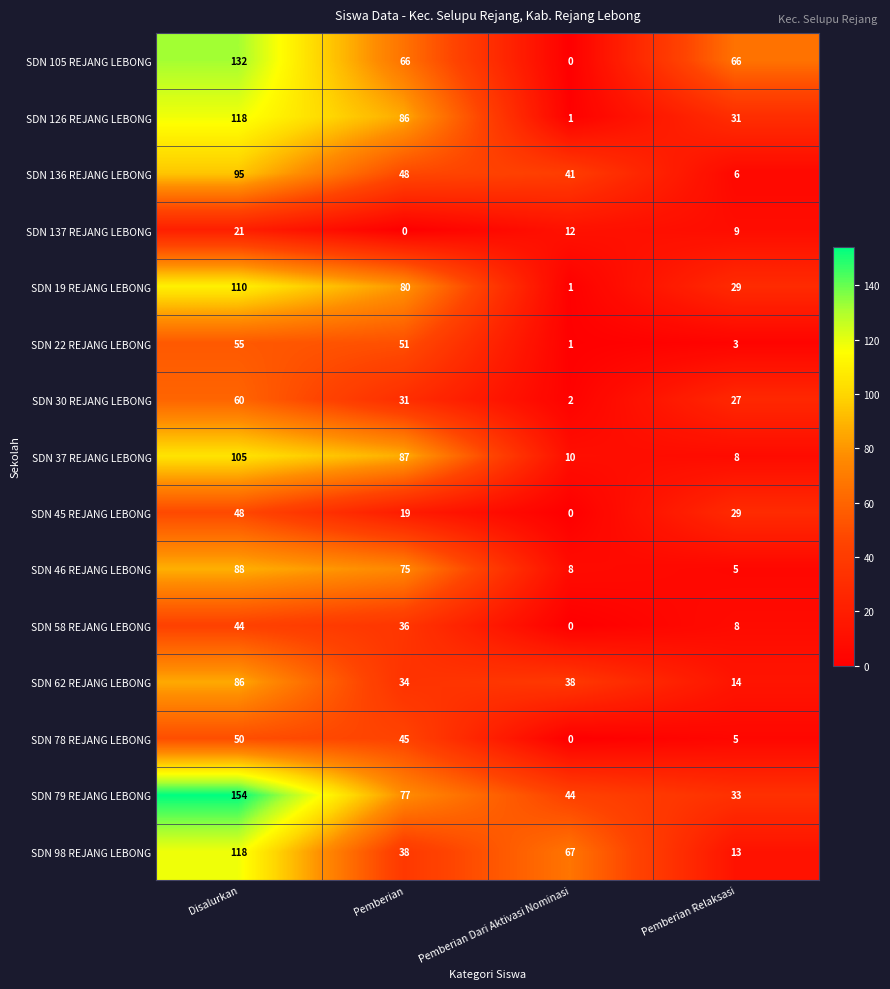

How many data points does each series have?

4